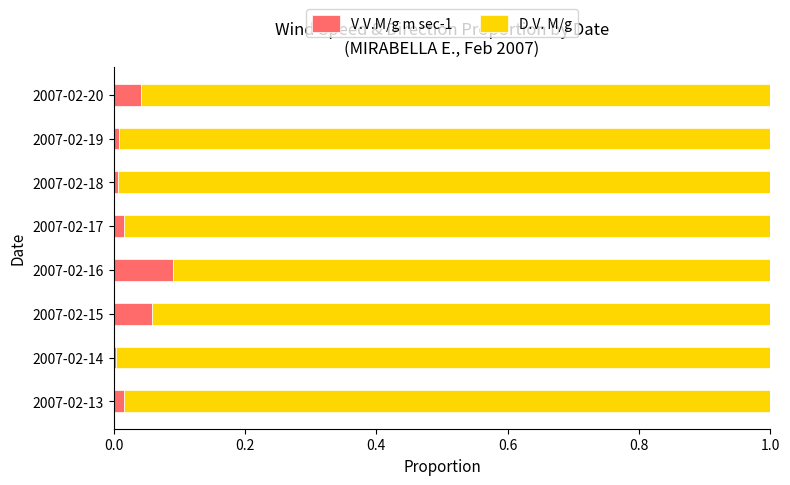

Which category has the highest value in the V.V.M/g m sec-1 series?

2007-02-16